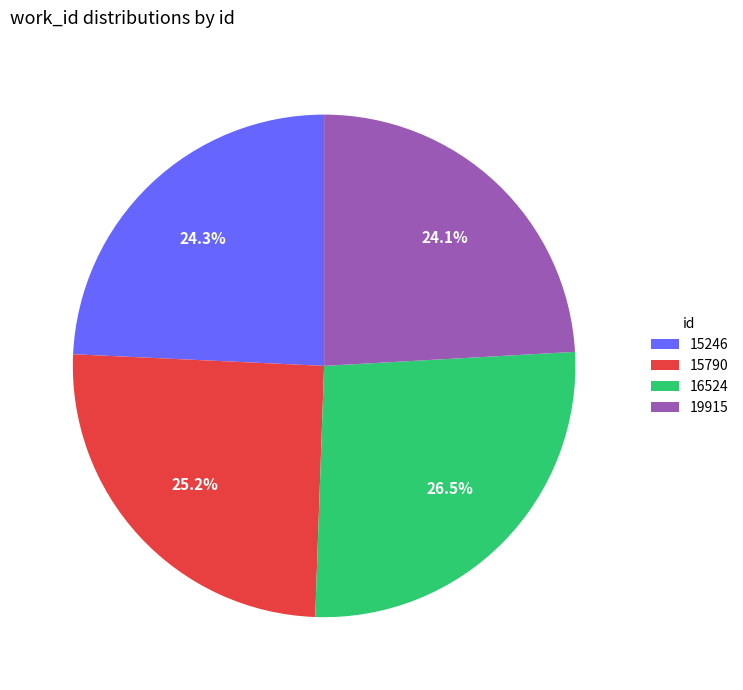

Is there a majority slice in this chart?

No